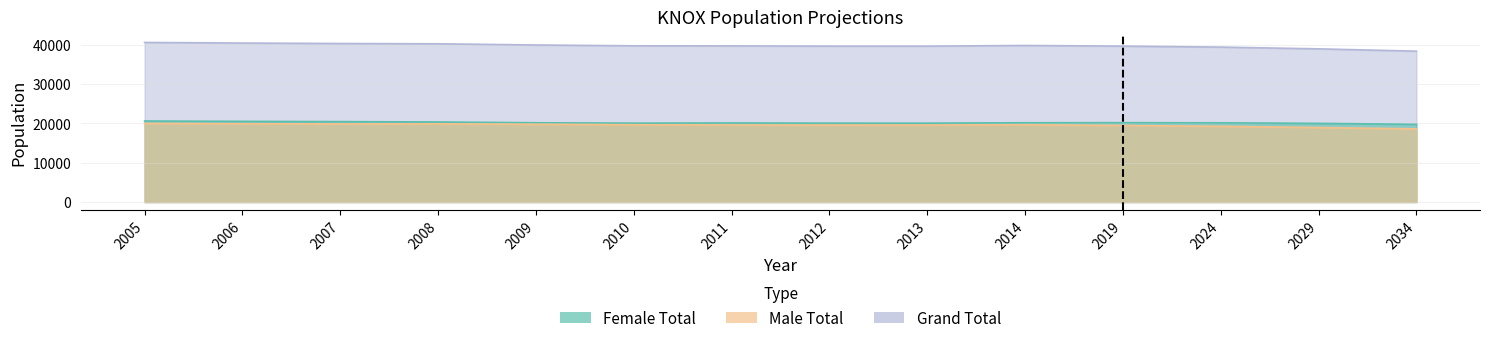

What are all the series names shown in the legend?

Female Total, Male Total, Grand Total